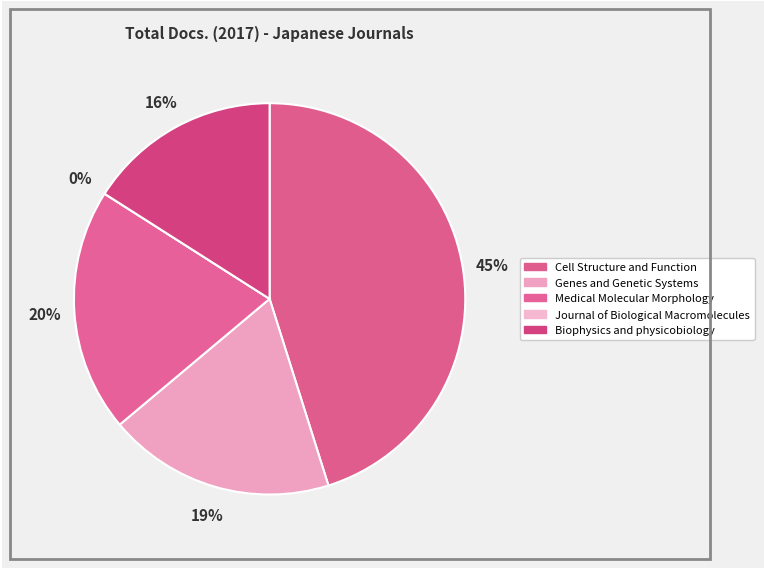

Combined, what portion of the pie is Biophysics and physicobiology and Cell Structure and Function?

61.1%